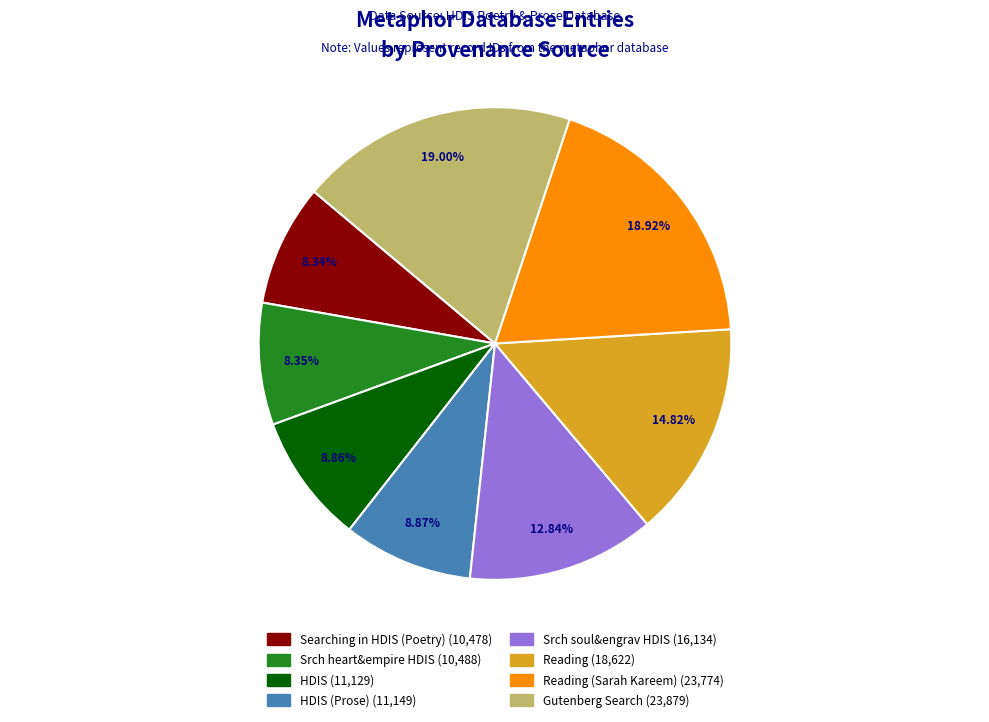

Is there any slice that represents more than half of the pie?

No